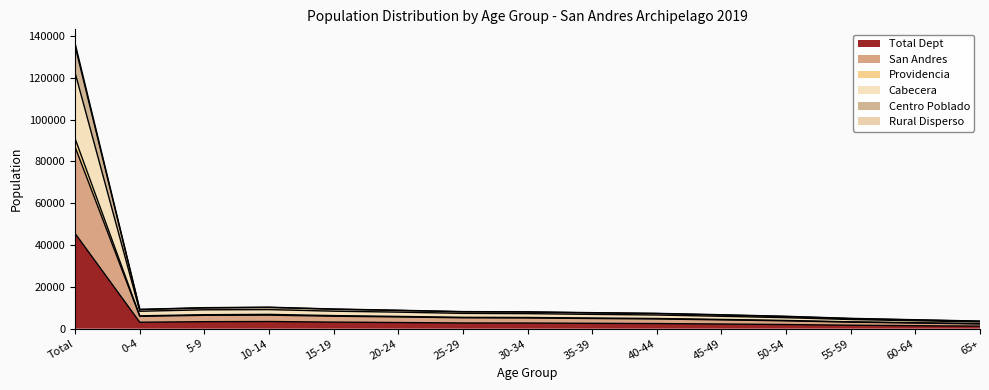

Is it true that Cabecera equals 8905 at 30-34?

False